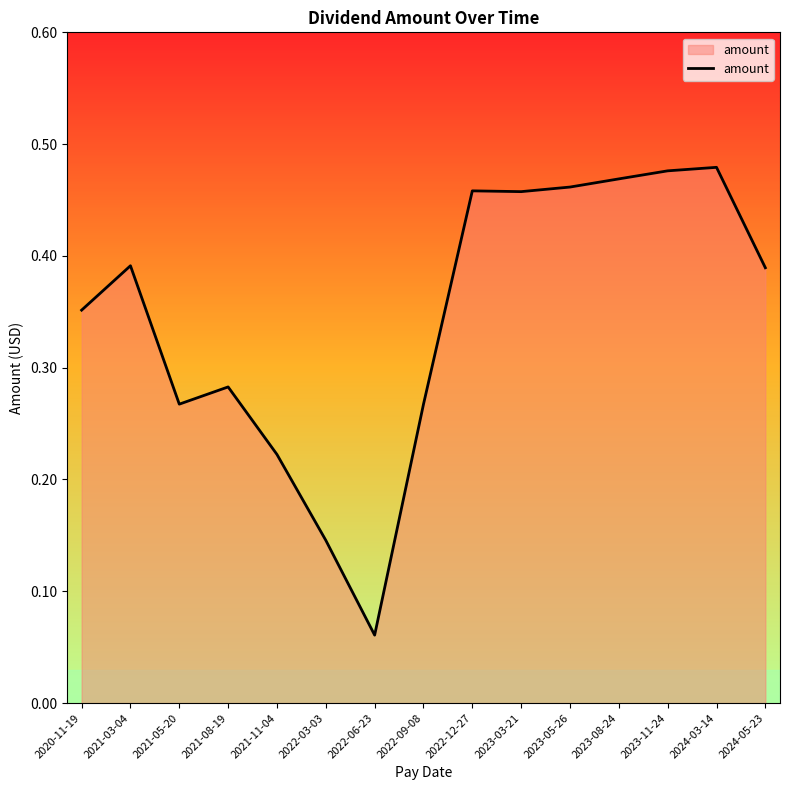

Is it true that the value at 2022-09-08 is 0.4?

False